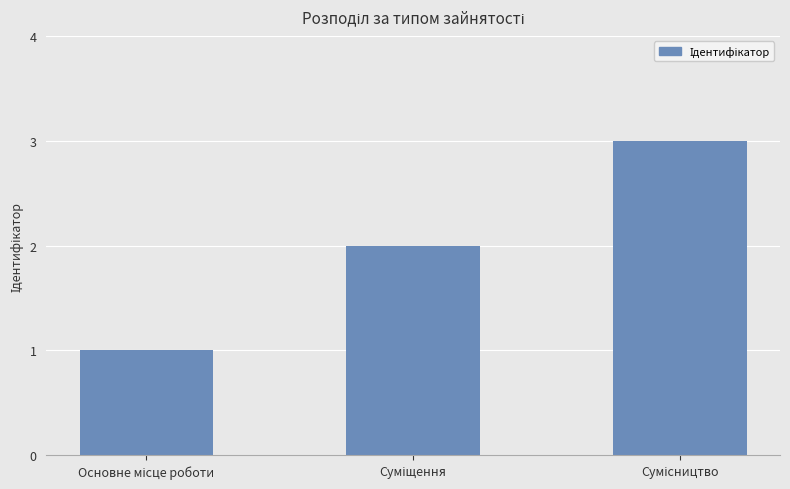

What is the greatest value displayed?

3